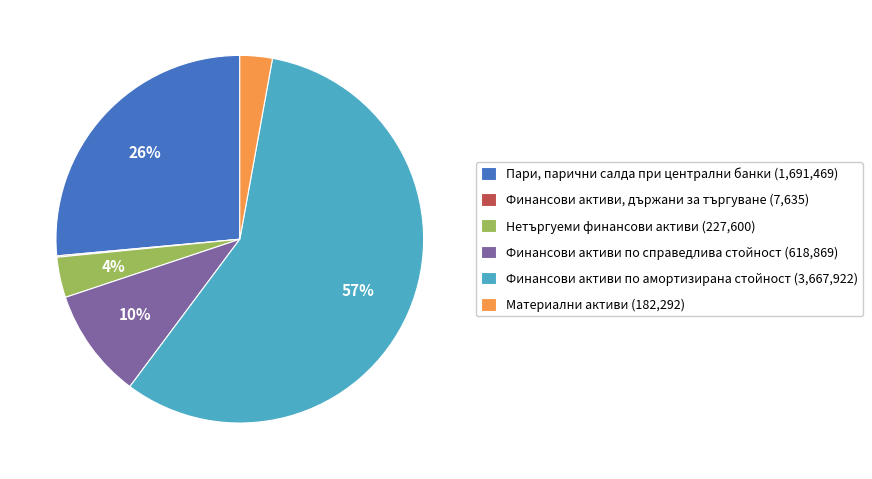

Combined, do Нетъргуеми финансови активи (227,600) and Финансови активи по справедлива стойност (618,869) account for over 50%?

No